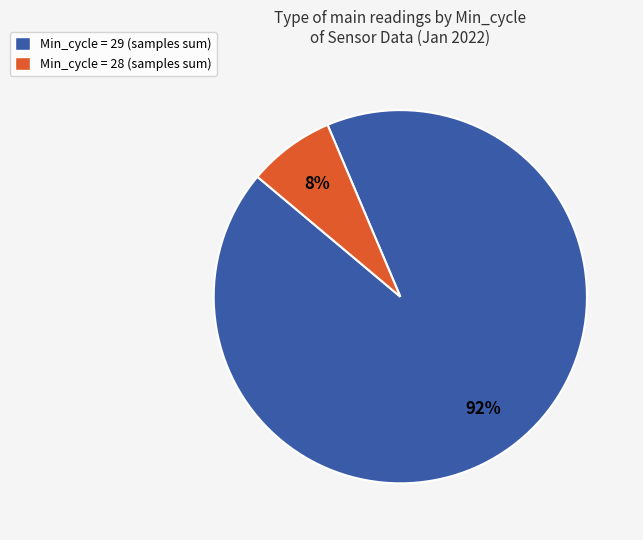

To the nearest percent, what percentage of the pie is Min_cycle = 29 (samples sum)?

92%